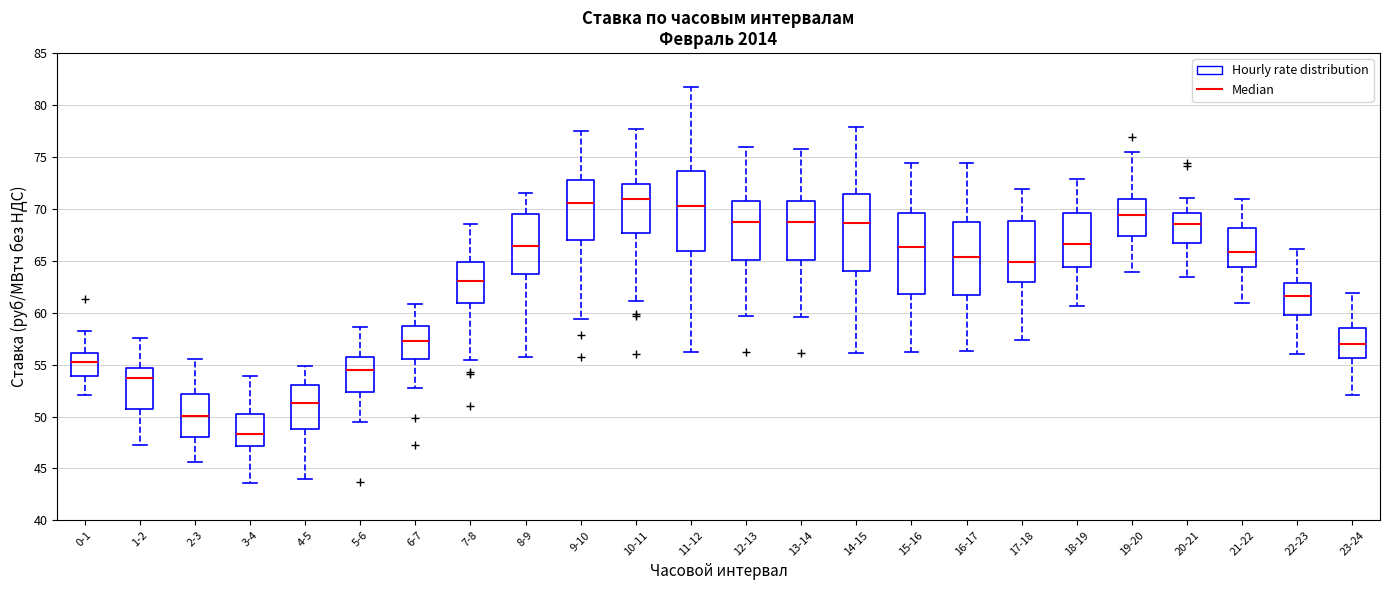

Reading left to right, read every box against the y-axis: the position of its median line, the range the box covers, and the ends of its whiskers. The values are not printed on the chart, so give them approximately, as read against the axis.

0-1: median 55.0, box 54.0 to 56.0, whiskers 52.0 to 58.0
1-2: median 53.5, box 50.5 to 54.5, whiskers 47.5 to 57.5
2-3: median 50.0, box 48.0 to 52.0, whiskers 45.5 to 55.5
3-4: median 48.5, box 47.0 to 50.0, whiskers 43.5 to 54.0
4-5: median 51.5, box 49.0 to 53.0, whiskers 44.0 to 55.0
5-6: median 54.5, box 52.5 to 55.5, whiskers 49.5 to 58.5
6-7: median 57.5, box 55.5 to 58.5, whiskers 53.0 to 61.0
7-8: median 63.0, box 61.0 to 65.0, whiskers 55.5 to 68.5
8-9: median 66.5, box 63.5 to 69.5, whiskers 55.5 to 71.5
9-10: median 70.5, box 67.0 to 73.0, whiskers 59.5 to 77.5
10-11: median 71.0, box 67.5 to 72.5, whiskers 61.0 to 77.5
11-12: median 70.5, box 66.0 to 73.5, whiskers 56.0 to 82.0
12-13: median 68.5, box 65.0 to 71.0, whiskers 59.5 to 76.0
13-14: median 68.5, box 65.0 to 71.0, whiskers 59.5 to 76.0
14-15: median 68.5, box 64.0 to 71.5, whiskers 56.0 to 78.0
15-16: median 66.5, box 62.0 to 69.5, whiskers 56.0 to 74.5
16-17: median 65.5, box 61.5 to 69.0, whiskers 56.5 to 74.5
17-18: median 65.0, box 63.0 to 69.0, whiskers 57.5 to 72.0
18-19: median 66.5, box 64.5 to 69.5, whiskers 60.5 to 73.0
19-20: median 69.5, box 67.5 to 71.0, whiskers 64.0 to 75.5
20-21: median 68.5, box 66.5 to 69.5, whiskers 63.5 to 71.0
21-22: median 66.0, box 64.5 to 68.0, whiskers 61.0 to 71.0
22-23: median 61.5, box 60.0 to 63.0, whiskers 56.0 to 66.0
23-24: median 57.0, box 55.5 to 58.5, whiskers 52.0 to 62.0